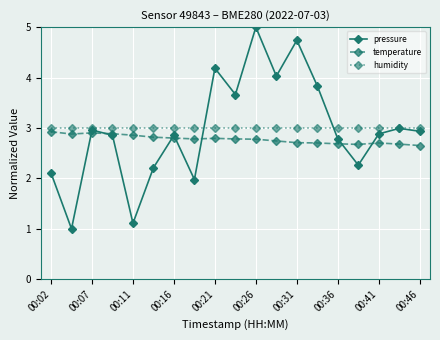

What is the greatest value displayed?

5.0